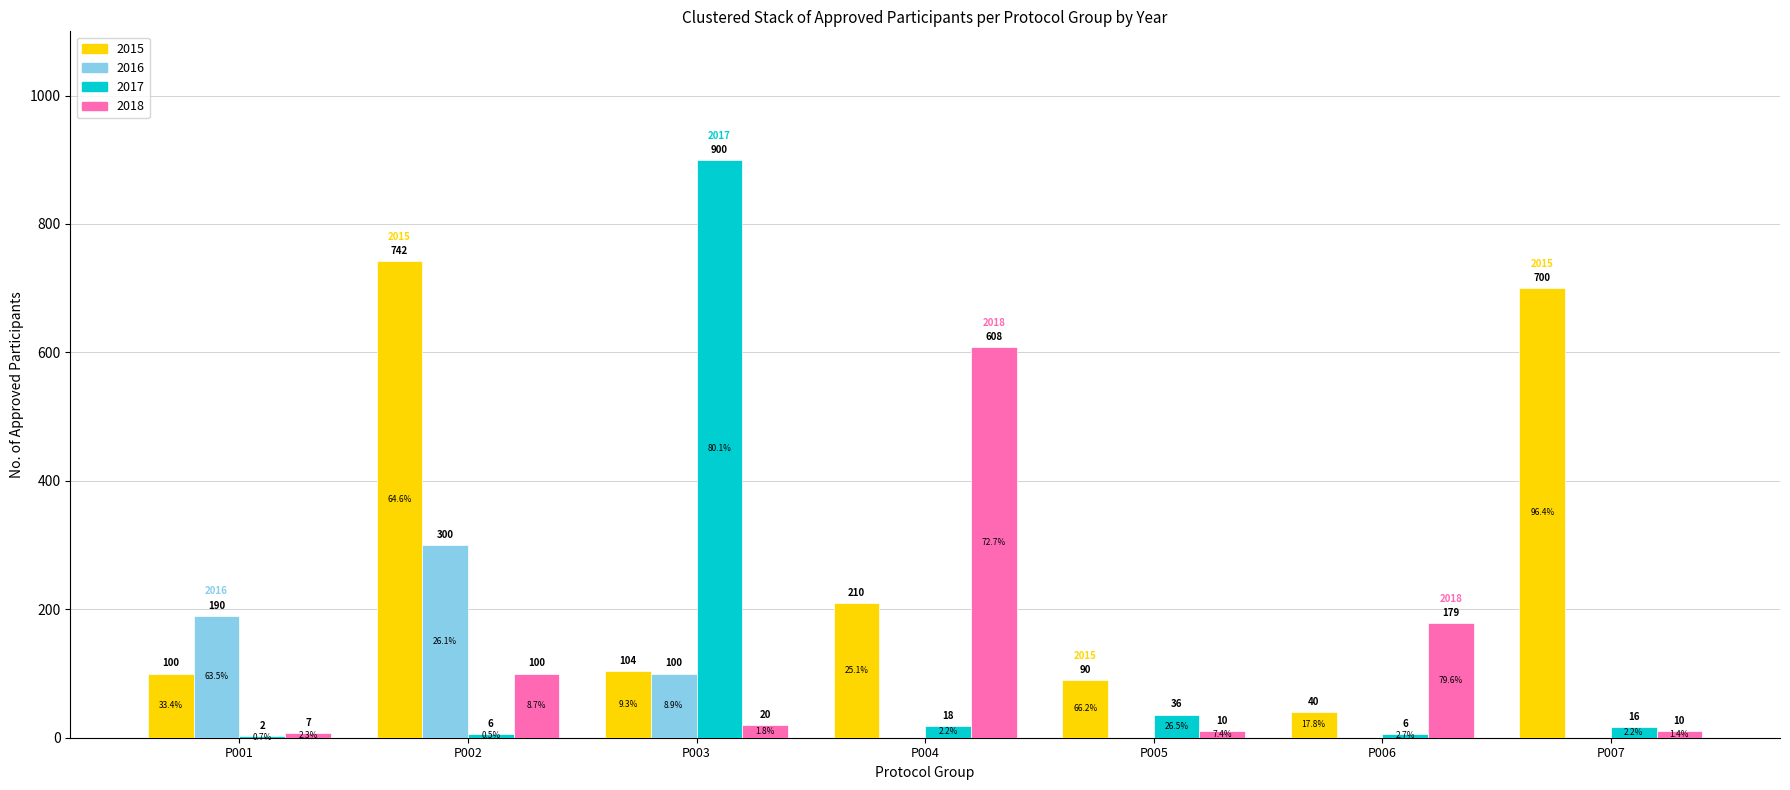

Does the chart contain stacked bars?

No